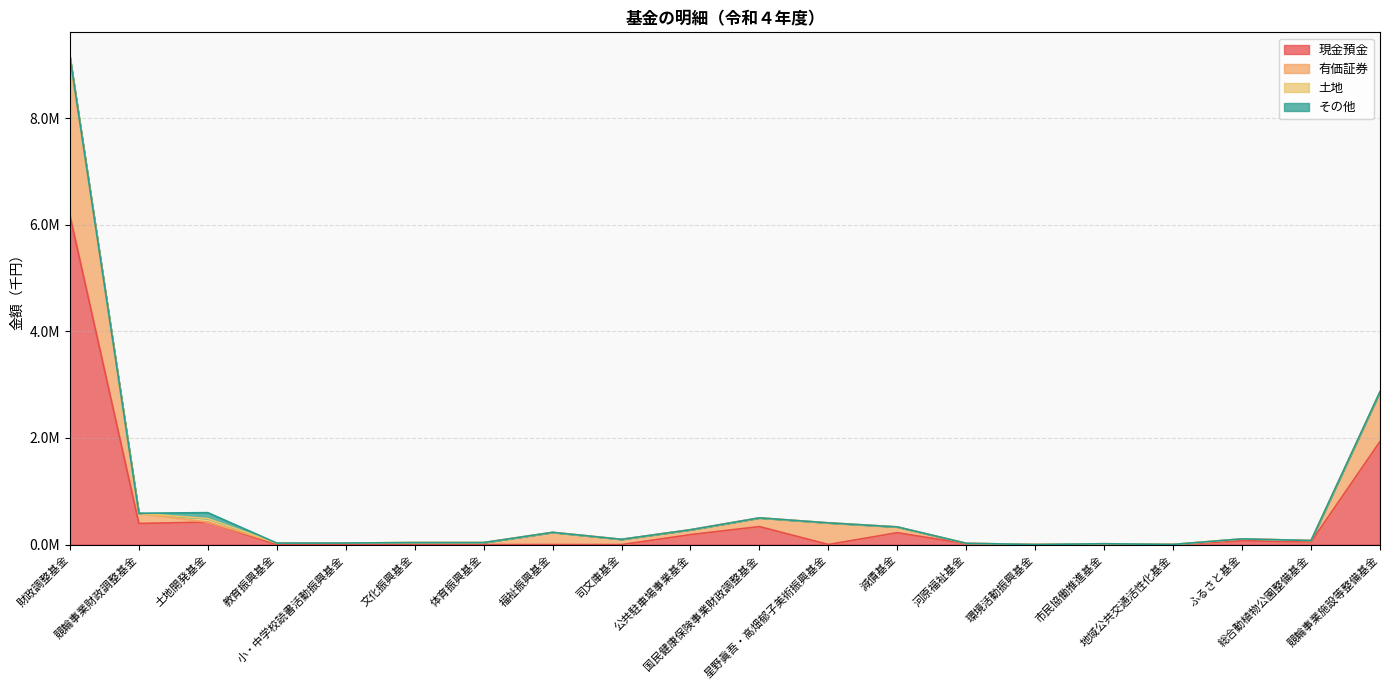

The value of 有価証券 at 小・中学校読書活動振興基金 is 40638. True or false?

False